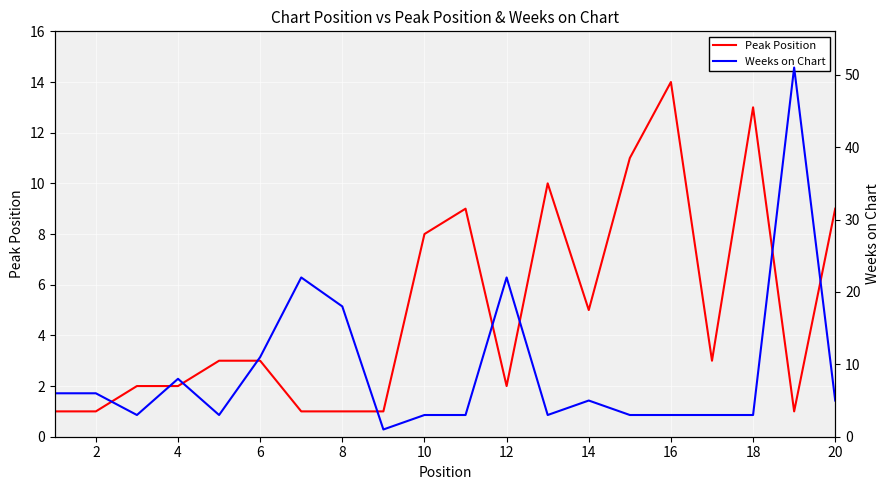

What are all the series names shown in the legend?

Peak Position, Weeks on Chart